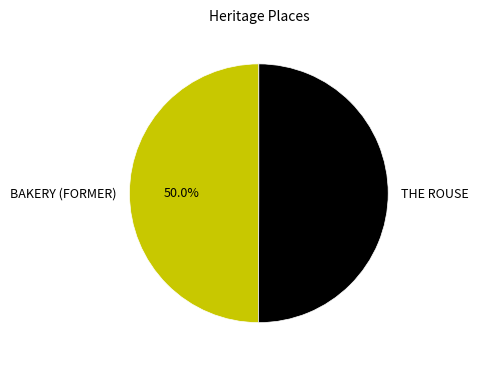

How much of the chart is everything except BAKERY (FORMER)?

50.0%